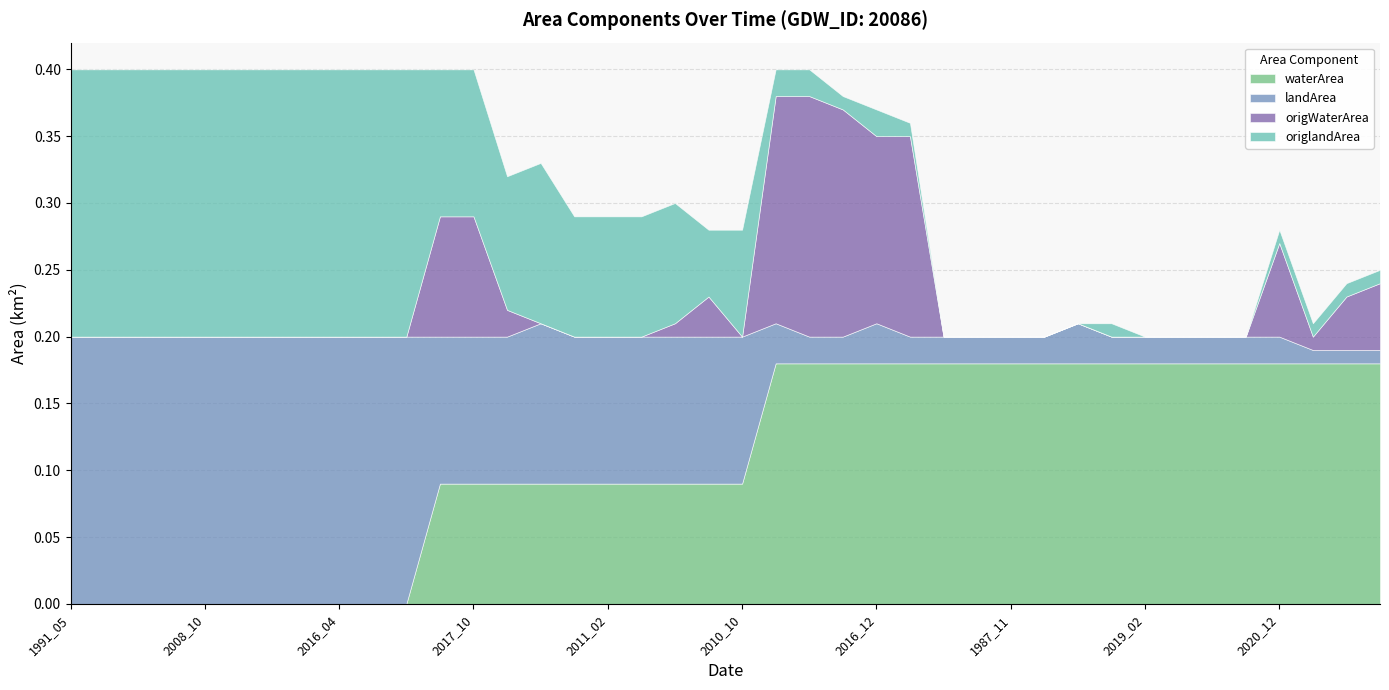

What position from the right is 1987_12?

11